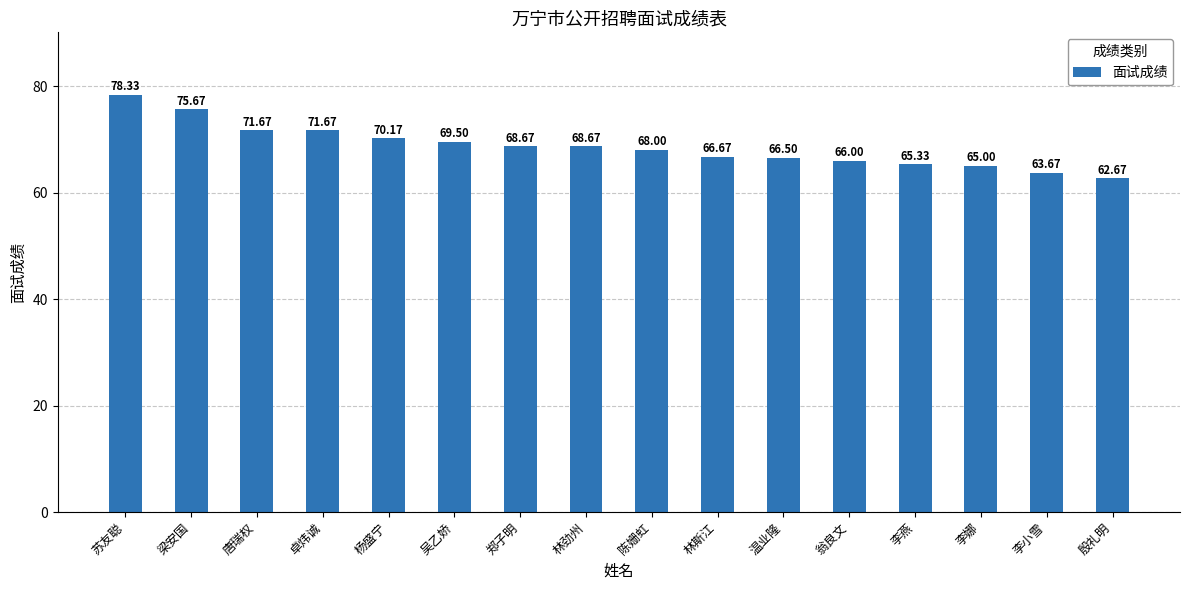

Reading right to left, transcribe all the data shown in this chart.

62.7	63.7	65.0	65.3	66.0	66.5	66.7	68.0	68.7	68.7	69.5	70.2	71.7	71.7	75.7	78.3